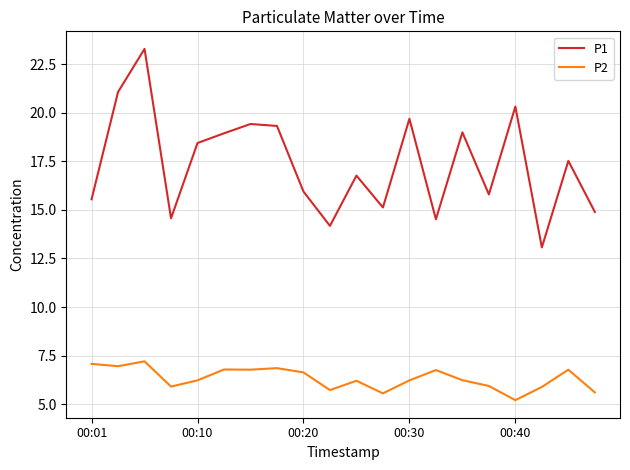

Which series has the widest spread of values?

P1